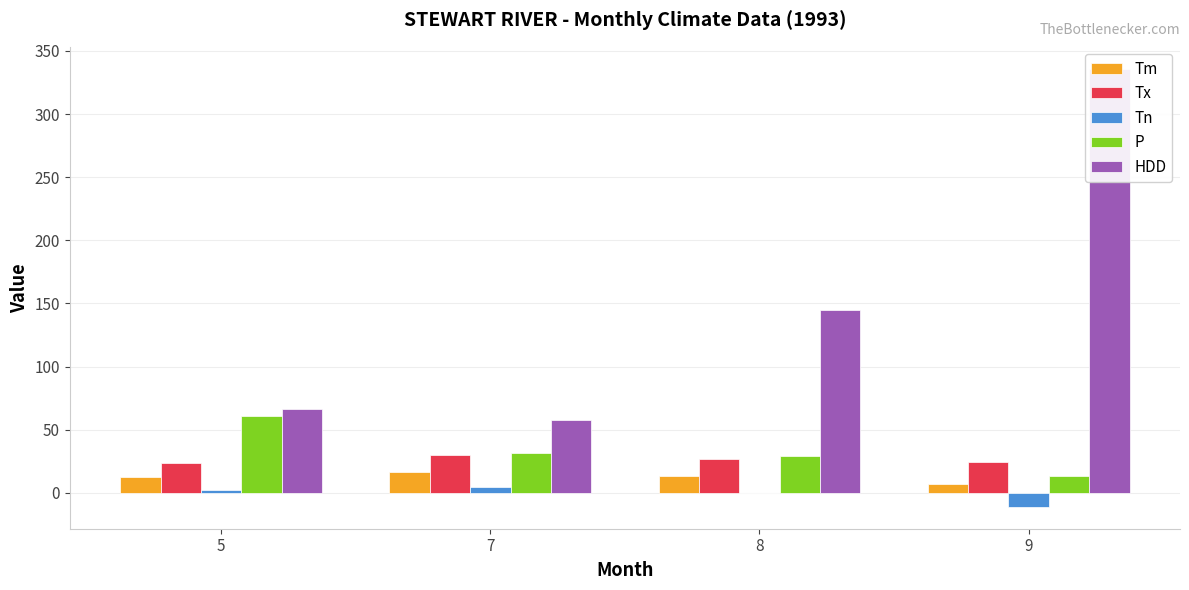

At how many categories does at least one series exceed -8?

4